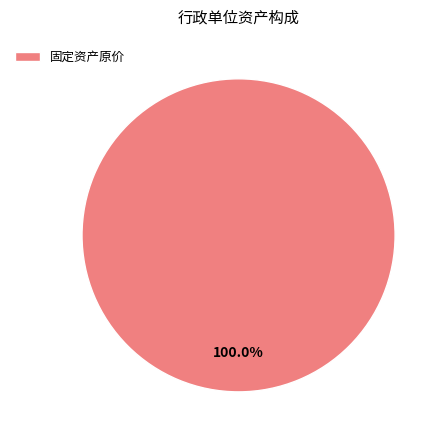

How many slices are in this pie chart?

1